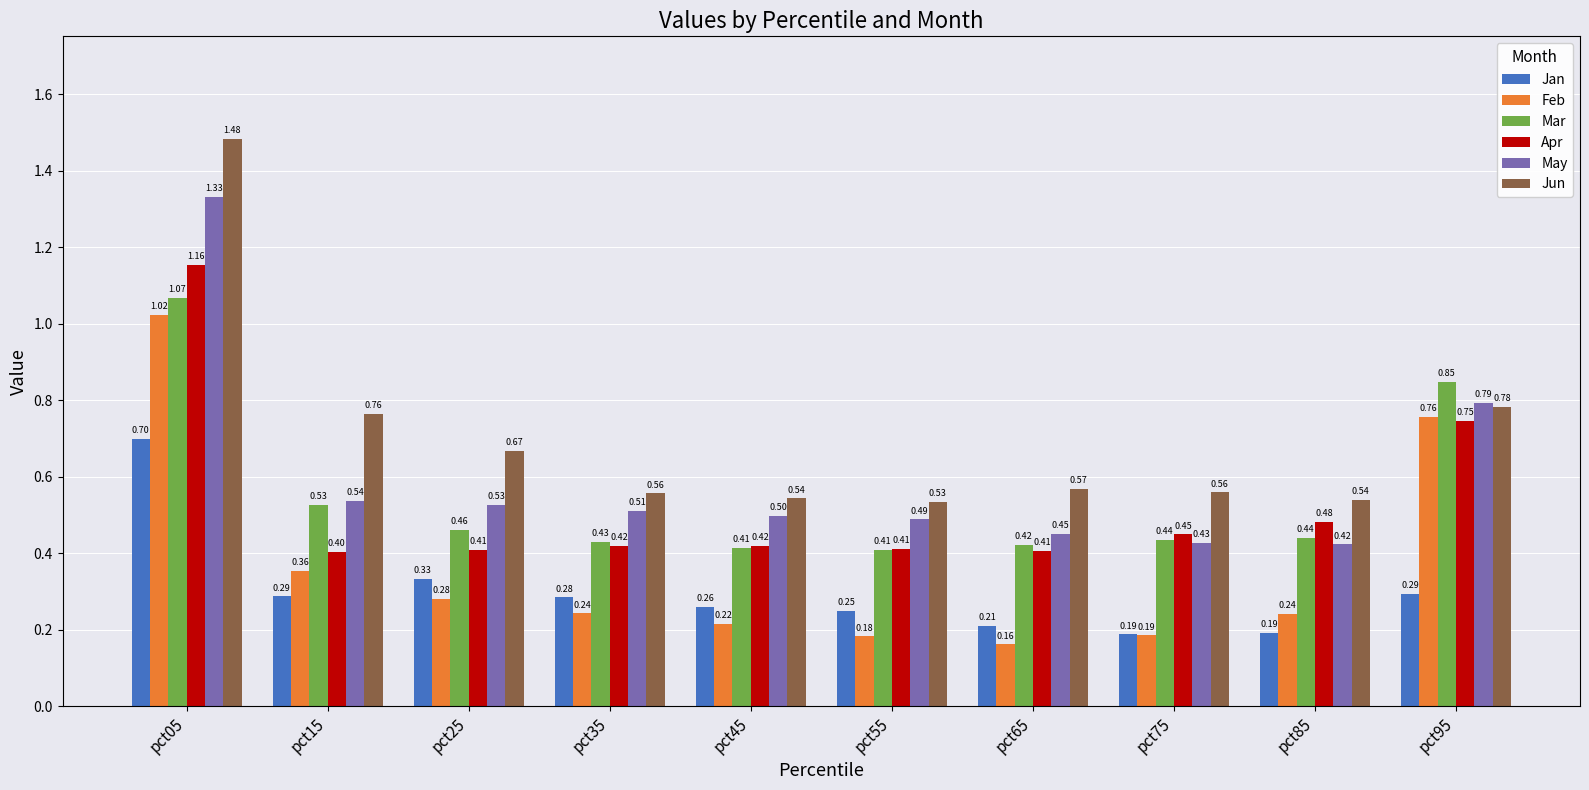

At which category does the chart reach its peak across all series?

pct05